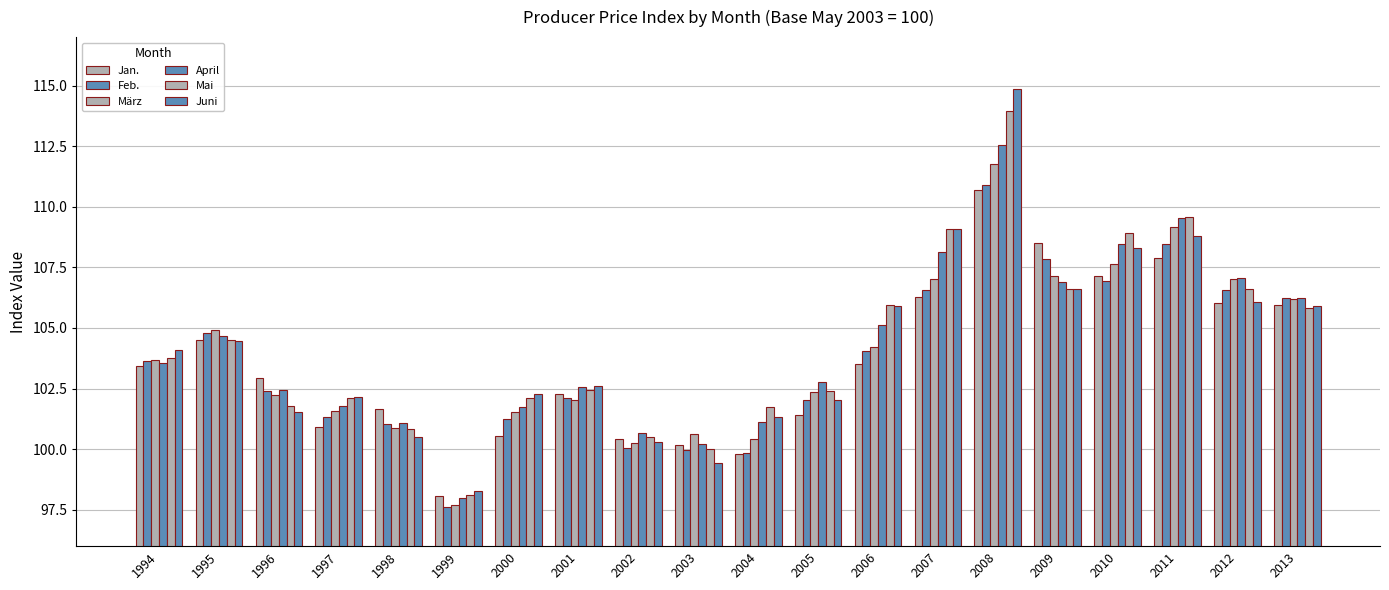

Which has a higher value, 2013 or 1994?

2013